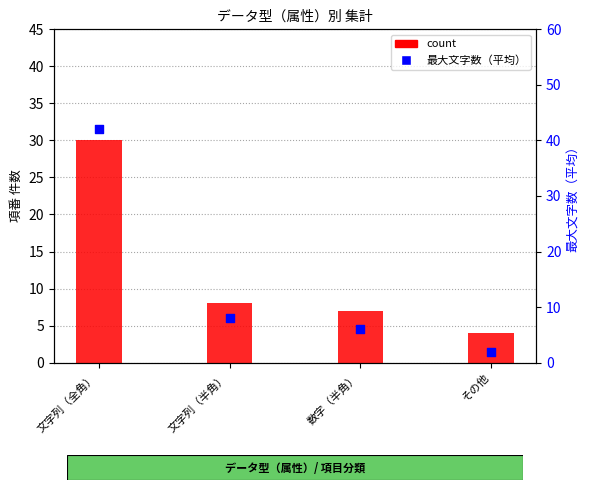

What is the total value across all series at その他?

6